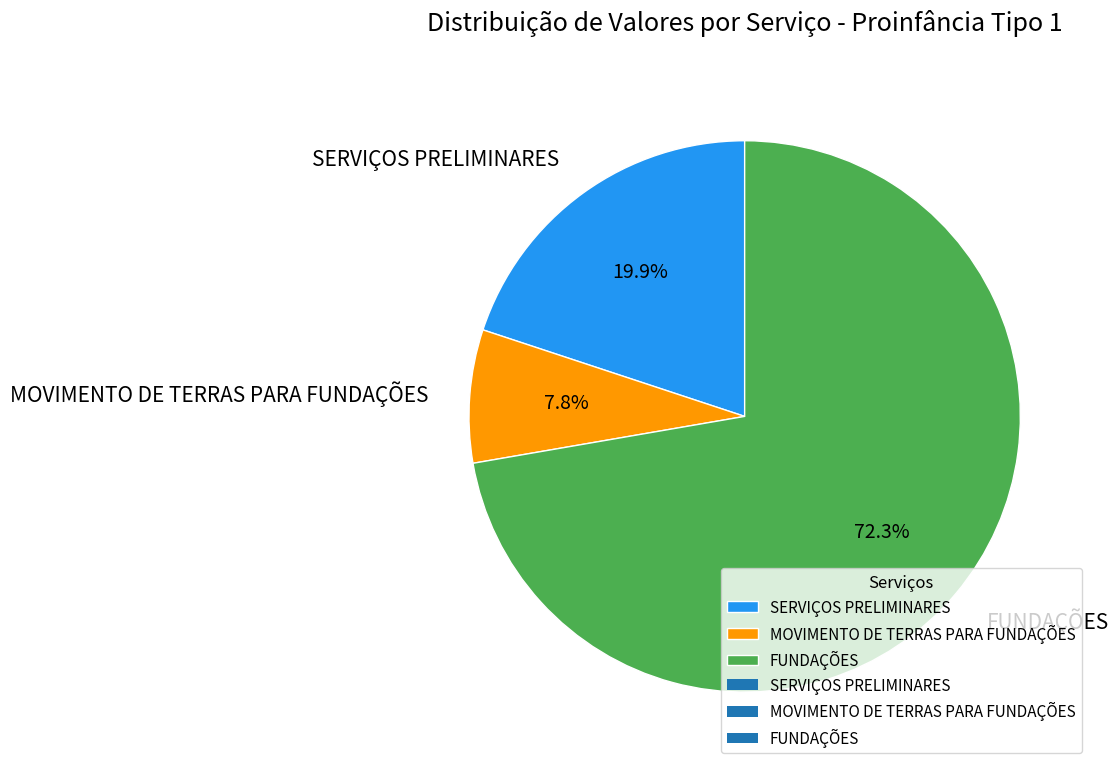

How many segments does this pie chart have?

3